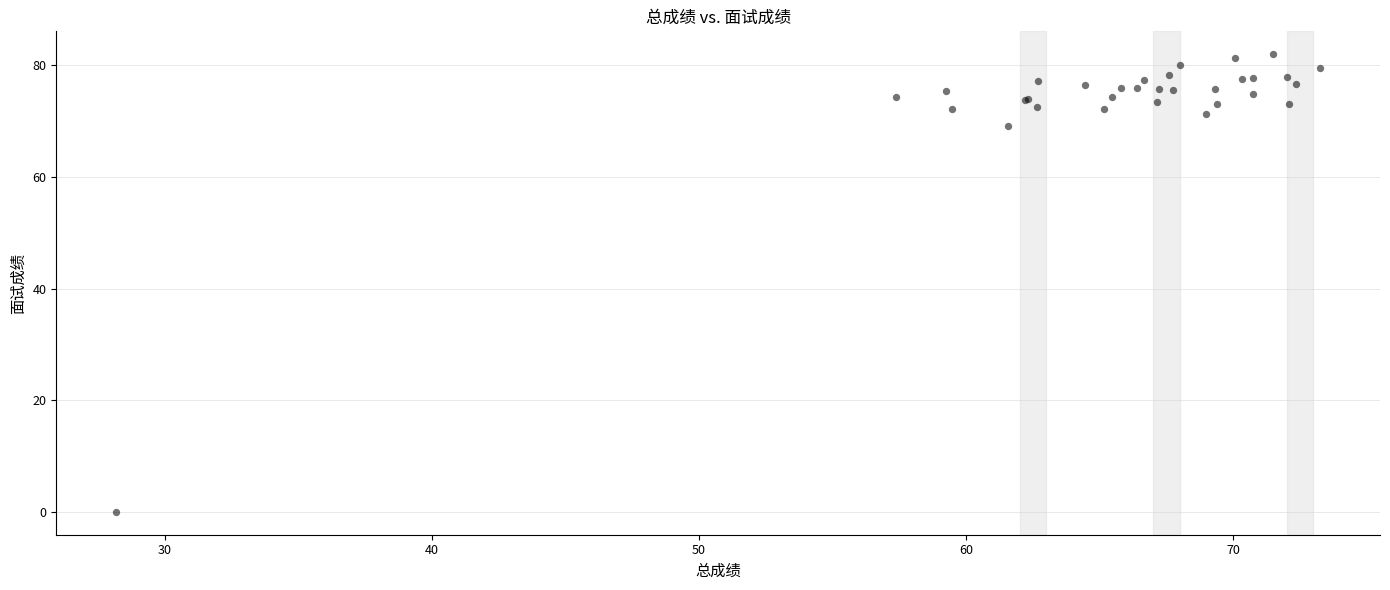

What Y value in the scatter plot is closest to 41?

69.2